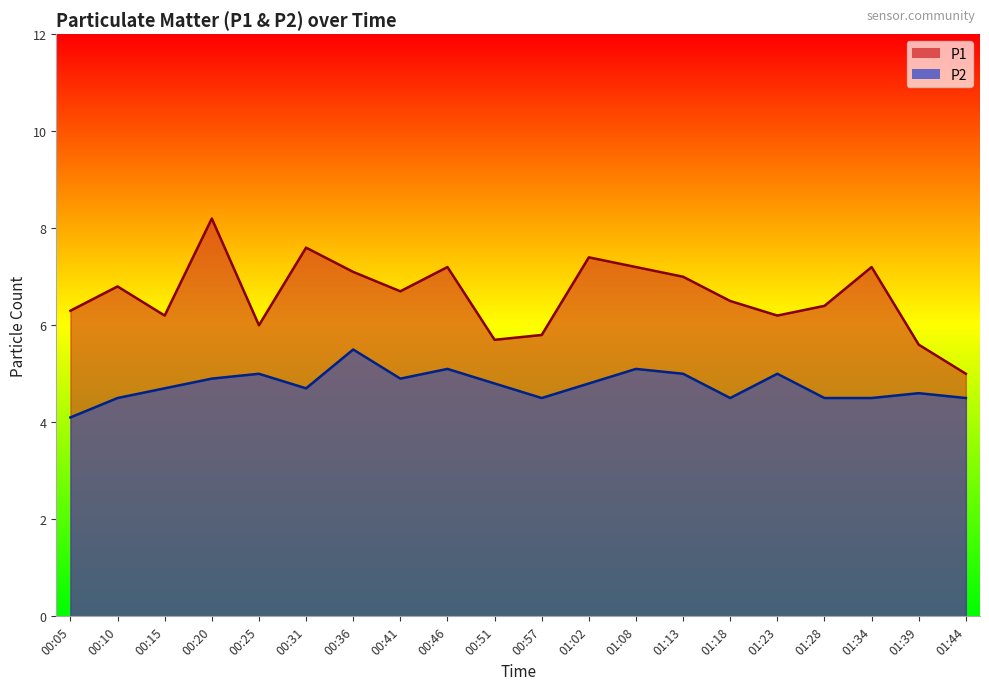

List the labels in order of P2 value, smallest first.

00:05, 00:10, 00:57, 01:18, 01:28, 01:34, 01:44, 01:39, 00:15, 00:31, 00:51, 01:02, 00:20, 00:41, 00:25, 01:13, 01:23, 00:46, 01:08, 00:36